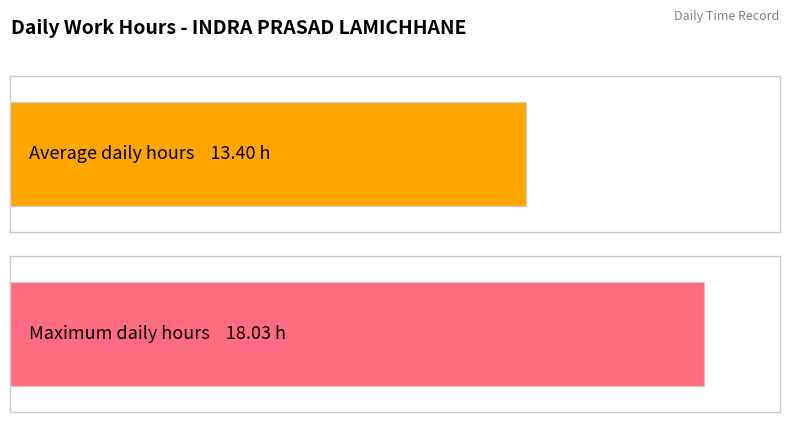

What is the maximum value shown in the chart?

18.0